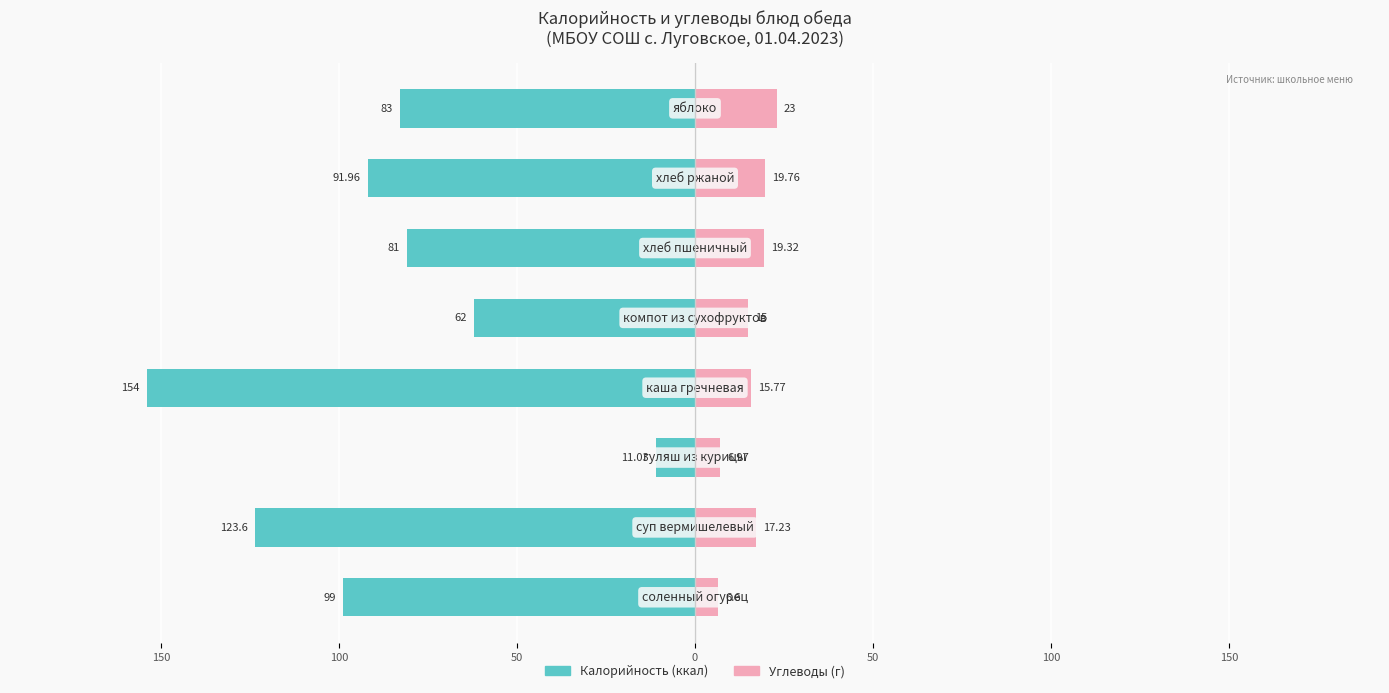

Count the number of data series in this chart.

2